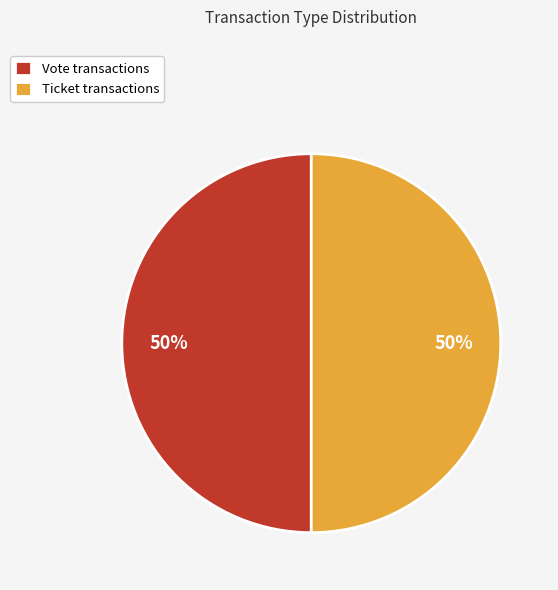

To the nearest percent, what is the combined percentage of Ticket transactions and Vote transactions?

100%